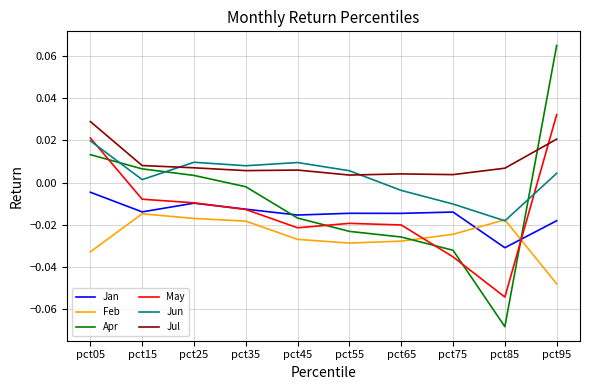

Which series has the largest total across all categories?

Jul